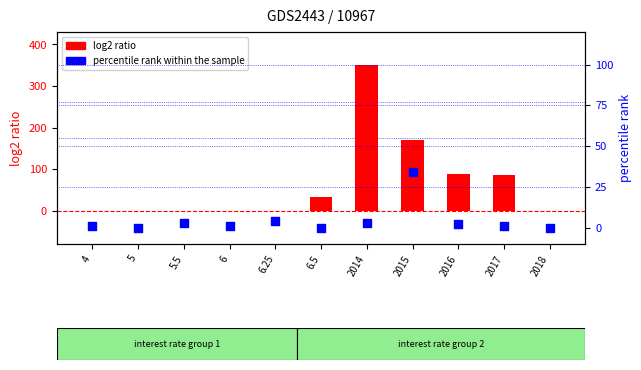

At how many categories does at least one series exceed 152?

2